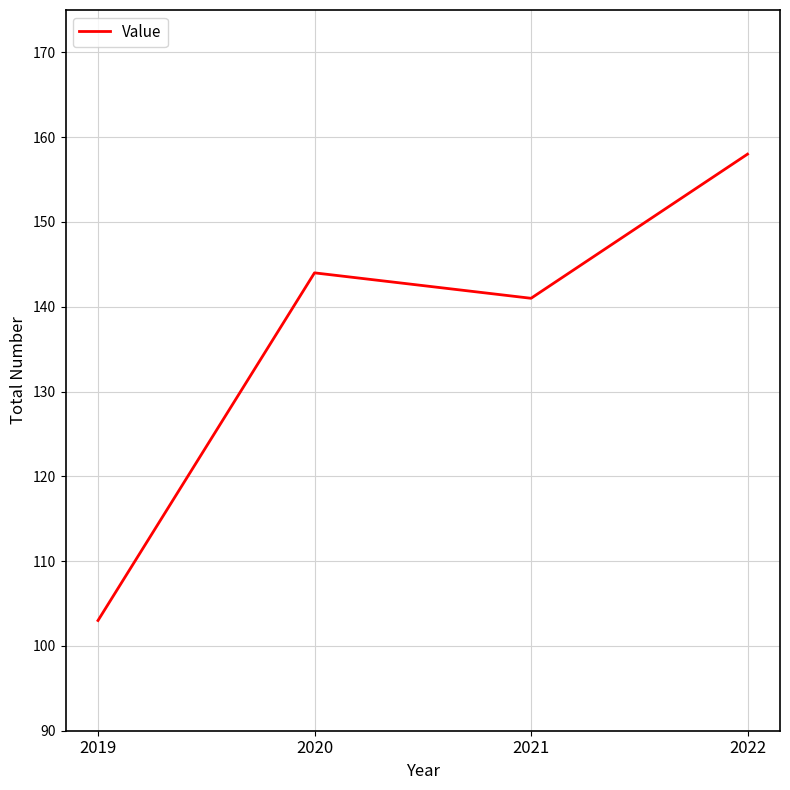

Rank the categories by value from lowest to highest.

2019, 2021, 2020, 2022